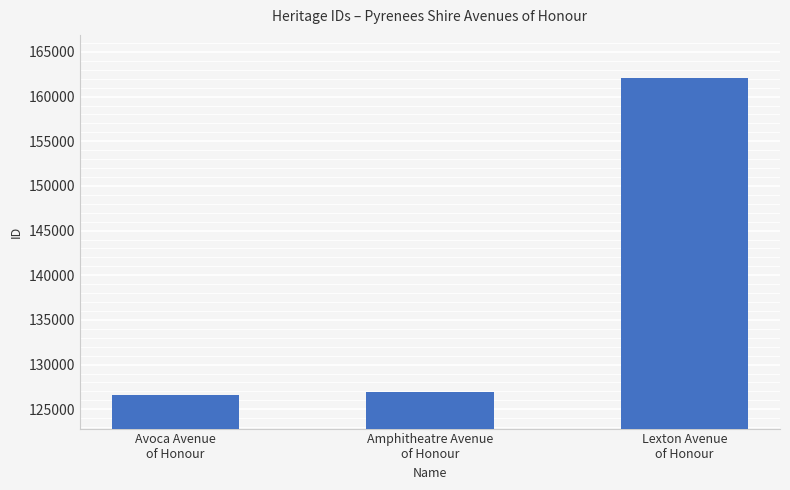

What is the maximum value shown in the chart?

162047